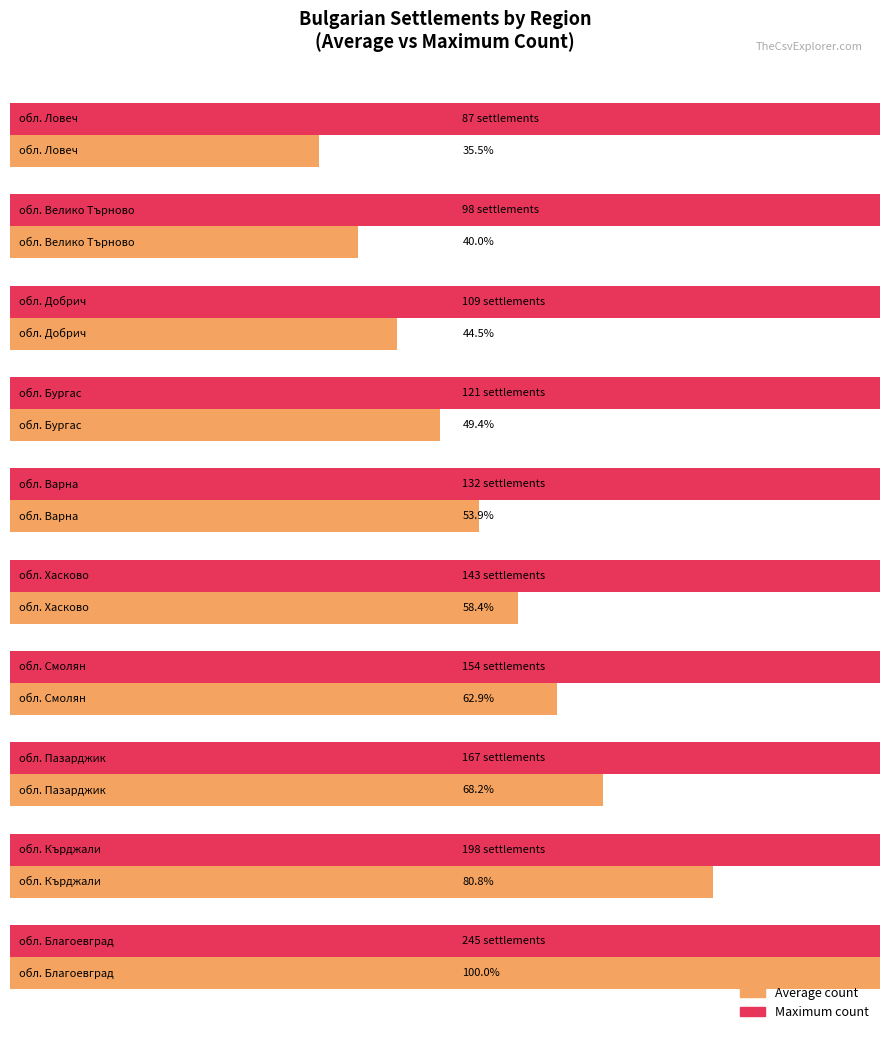

Which series has the largest range (max minus min)?

Average count